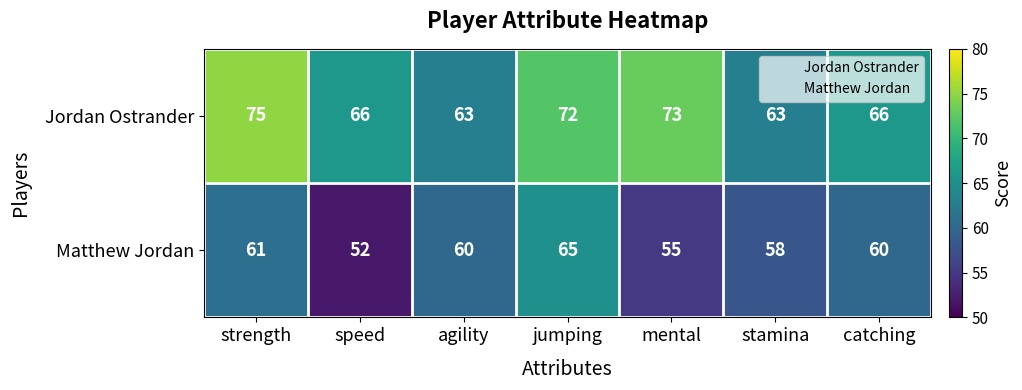

Which series has the largest total across all categories?

Jordan Ostrander